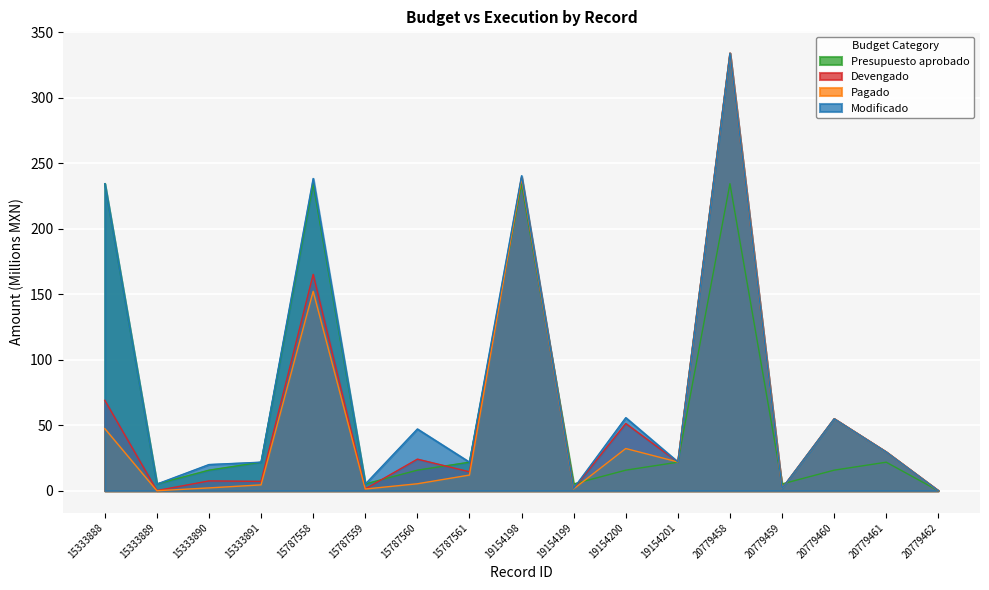

What are all the series names shown in the legend?

Presupuesto aprobado, Devengado, Pagado, Modificado